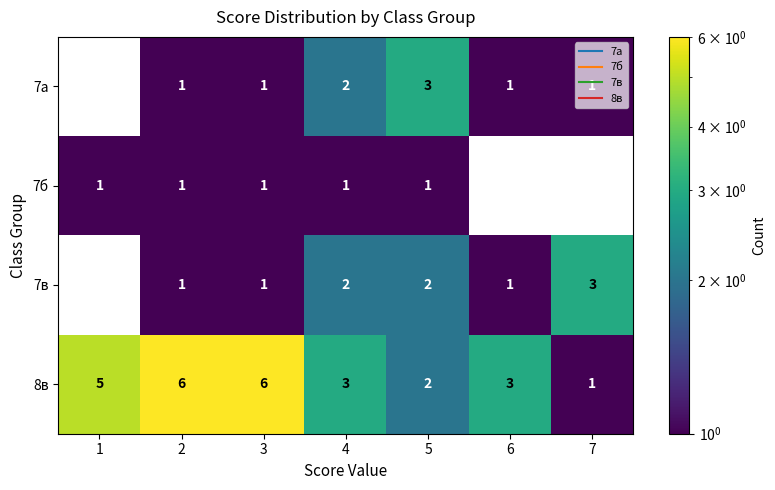

Which series has the largest total across all categories?

8в